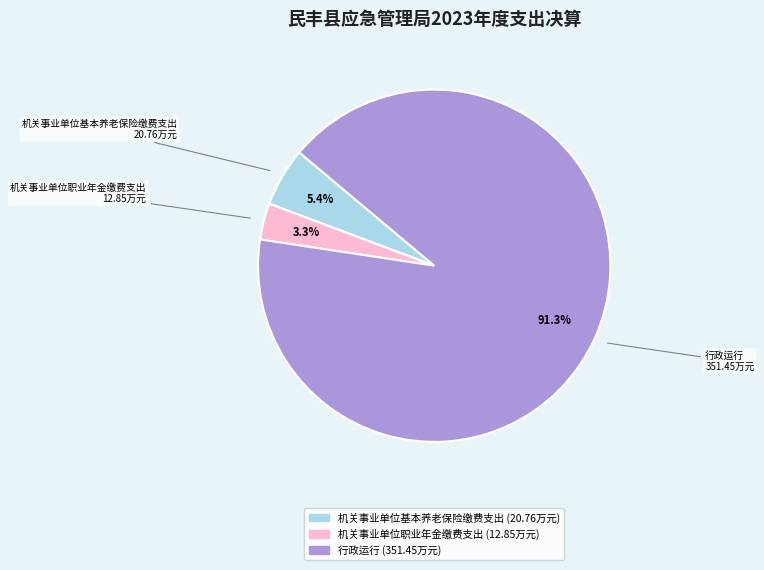

Rank the categories by value from highest to lowest.

行政运行, 机关事业单位基本养老保险缴费支出, 机关事业单位职业年金缴费支出